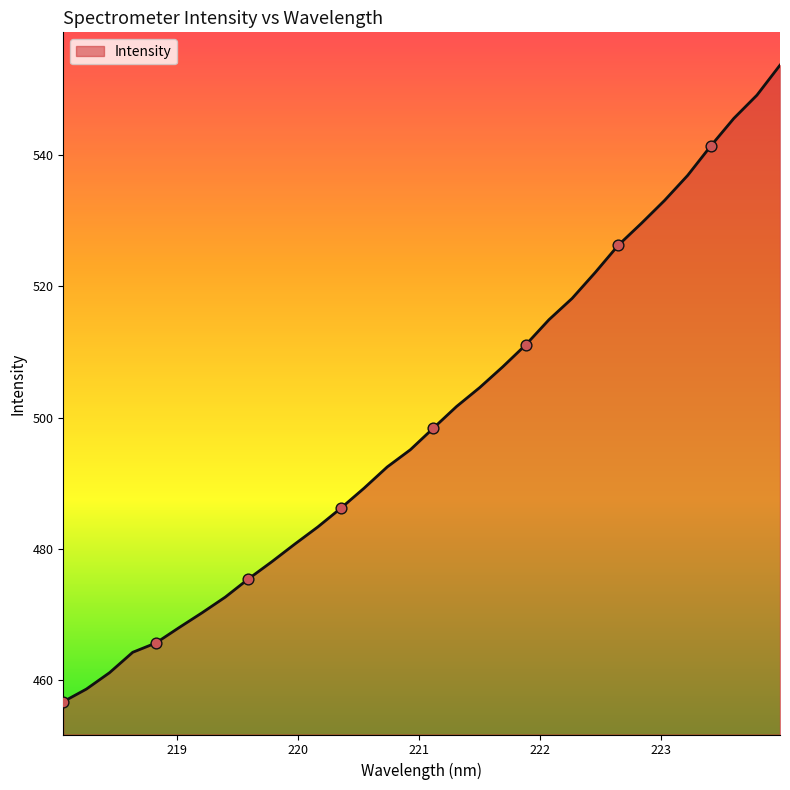

What is the difference between the maximum and minimum values?

97.0